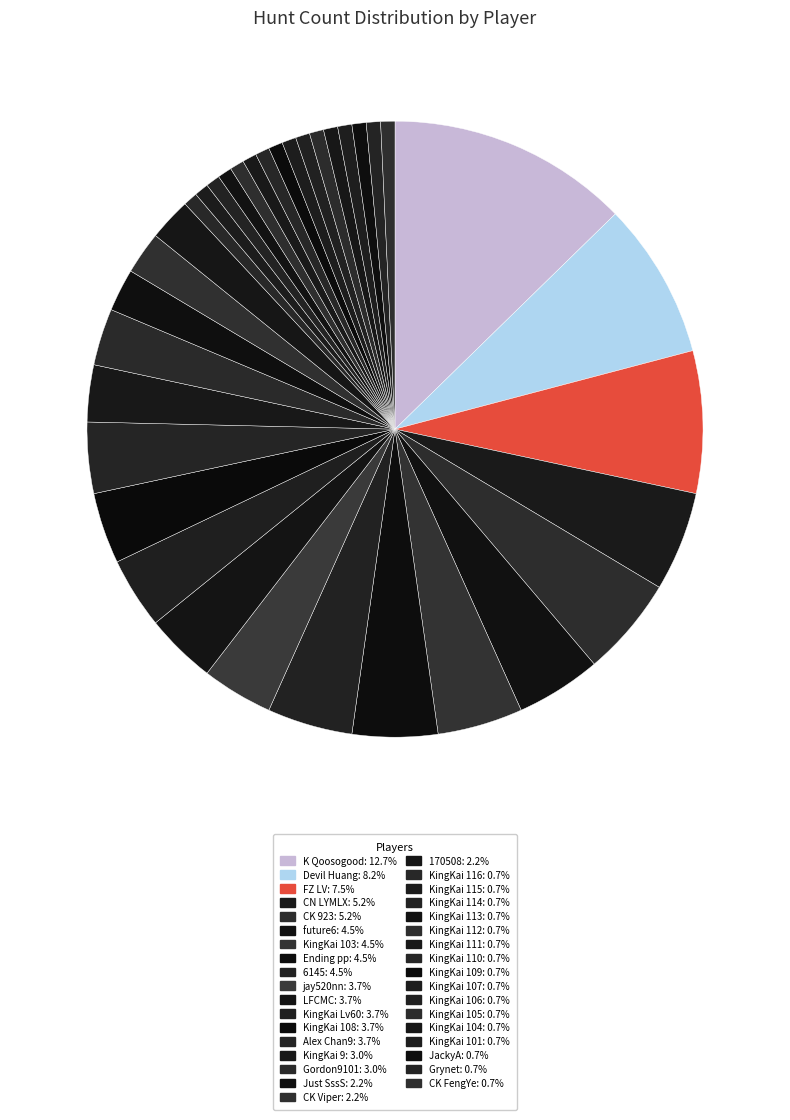

Rank the categories by value from highest to lowest.

K Qoosogood, Devil Huang, FZ LV, CK 923, CN LYMLX, 6145, Ending pp, future6, KingKai 103, LFCMC, Alex Chan9, KingKai Lv60, KingKai 108, jay520nn, KingKai 9, Gordon9101, 170508, CK Viper, Just SssS, KingKai 105, Grynet, JackyA, KingKai 101, KingKai 104, KingKai 106, KingKai 107, KingKai 109, KingKai 110, KingKai 111, KingKai 112, KingKai 113, KingKai 114, KingKai 115, KingKai 116, CK FengYe